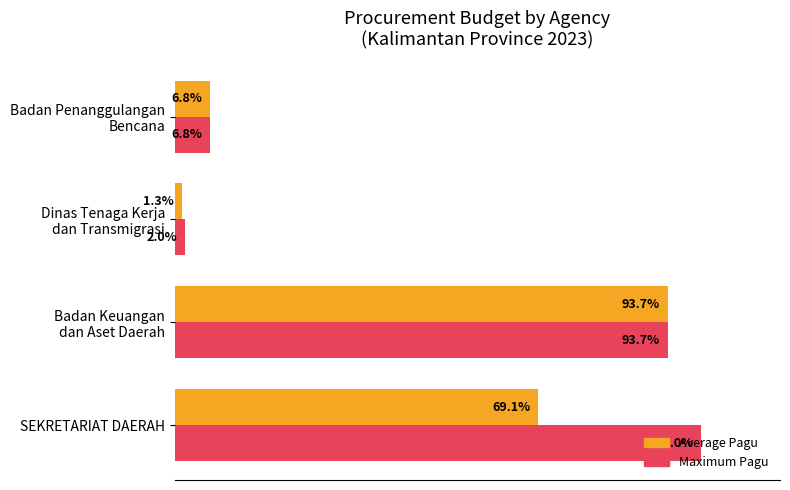

Which series has the largest range (max minus min)?

Maximum Pagu